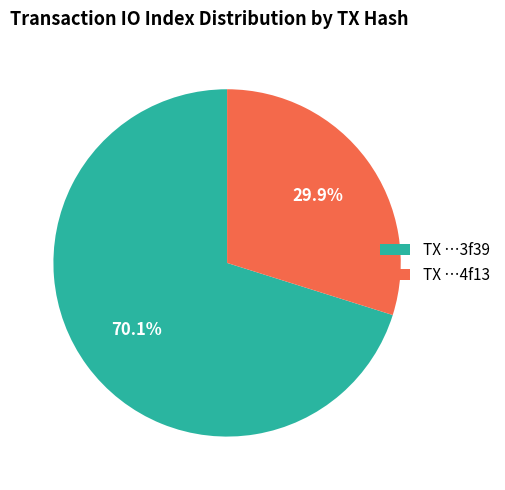

Is TX …4f13 the majority of the pie?

No